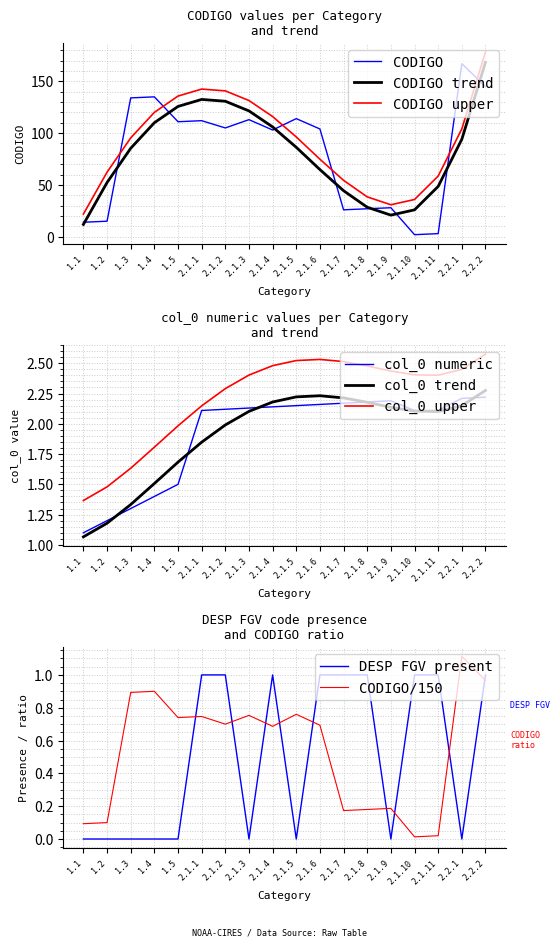

True or false: CODIGO has more than 0 interior local peaks.

True